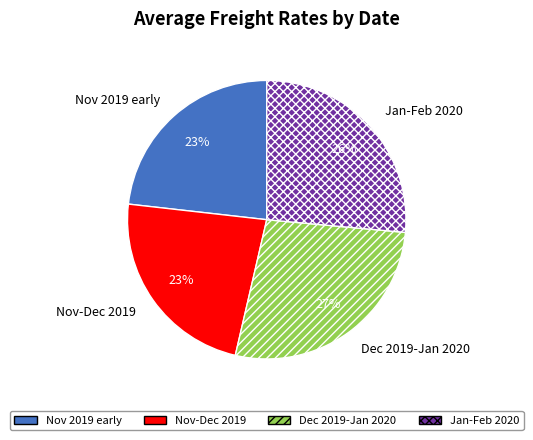

Does any single category account for the majority?

No